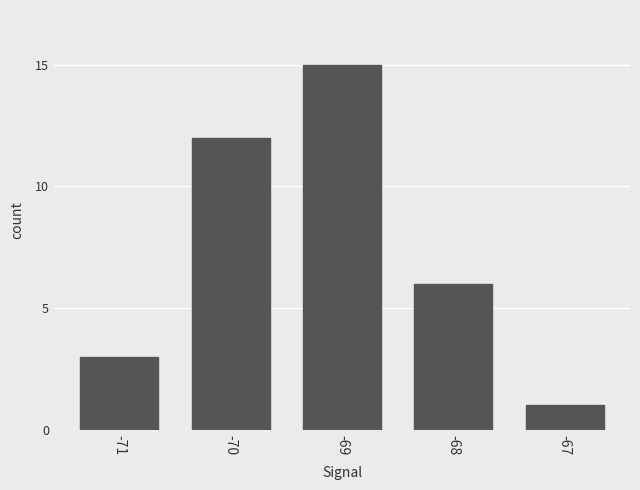

The chart shows a value of 1 at -67. True or false?

True